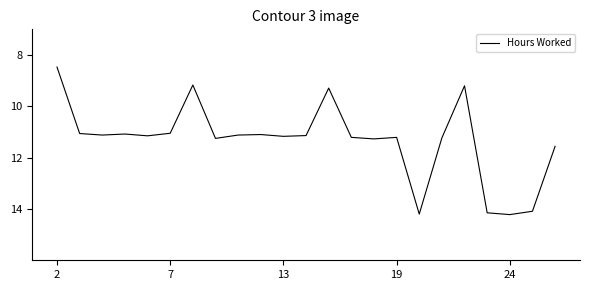

How many lines are shown in the chart?

1